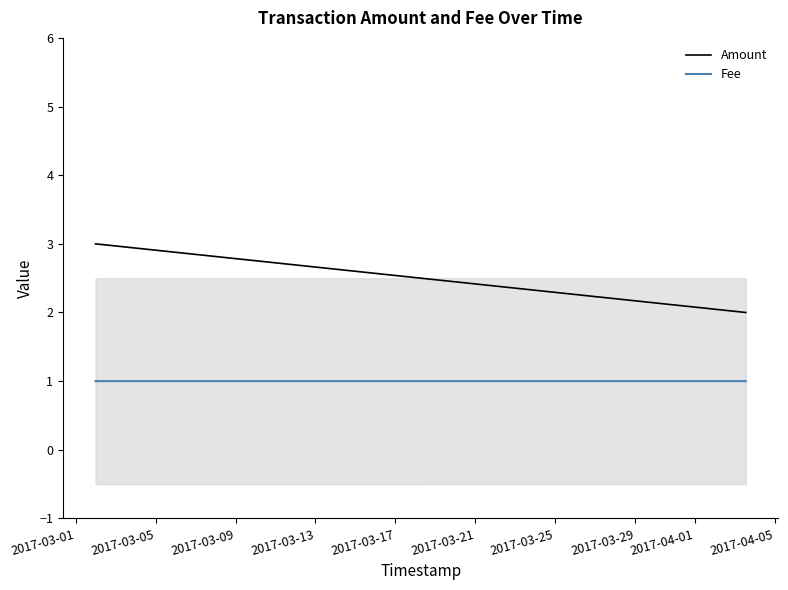

At 2017-03-05, list the series in order from largest to smallest.

Amount, Fee